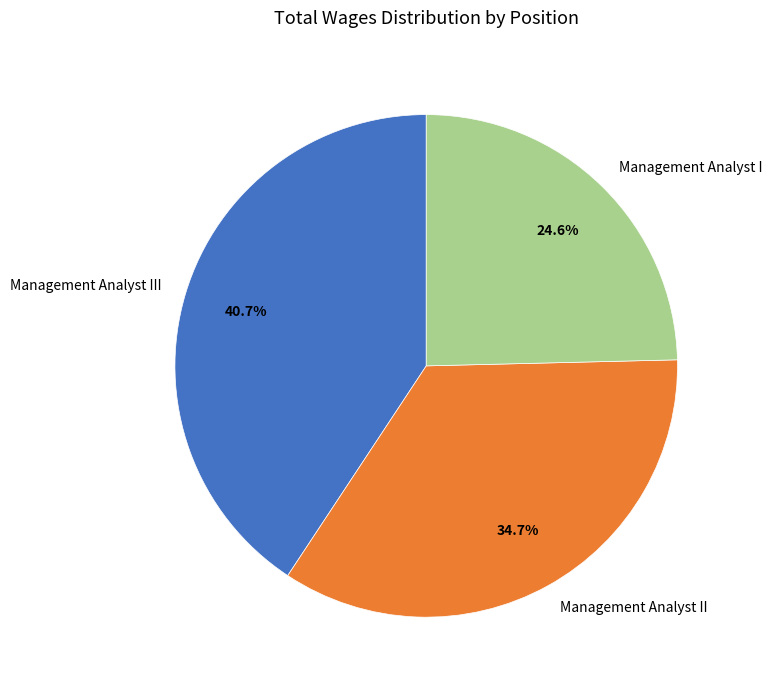

Is it true that Management Analyst II is 46% of the pie?

False